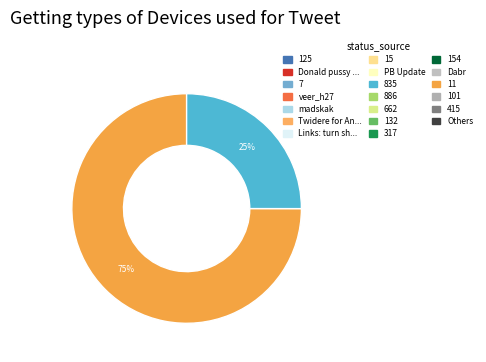

Is there any slice that represents more than half of the pie?

Yes